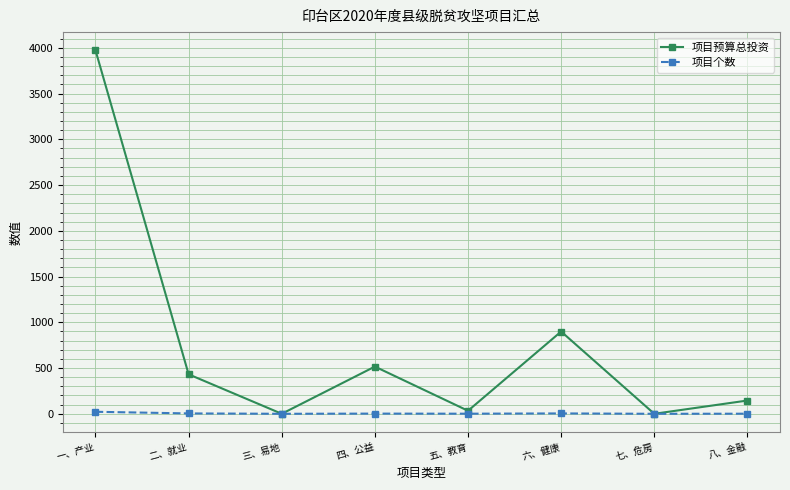

How many values in the 项目预算总投资 series are below 431?

4